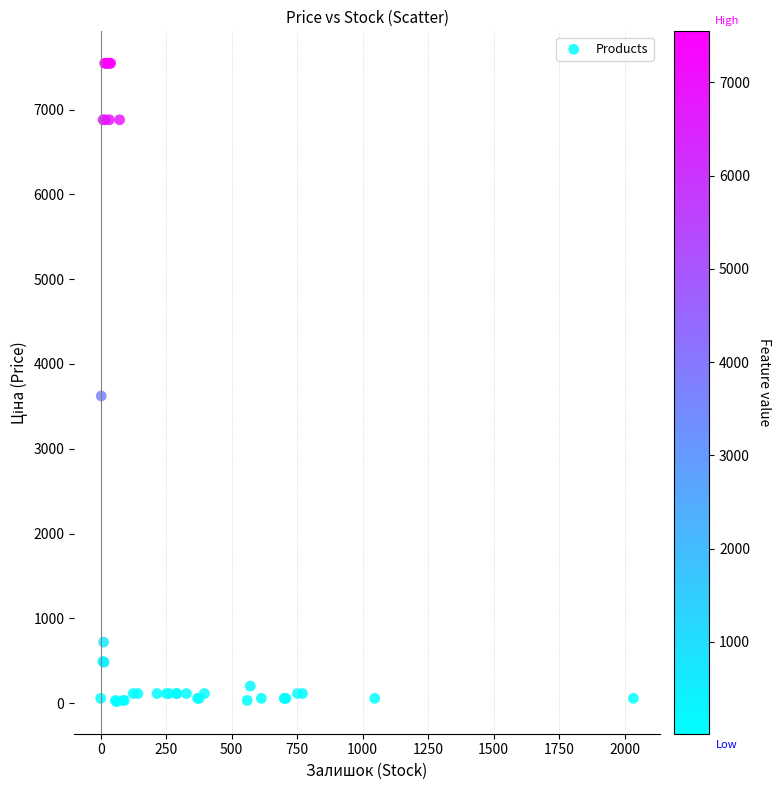

What Y value in the scatter plot is closest to 3780?

3622.2